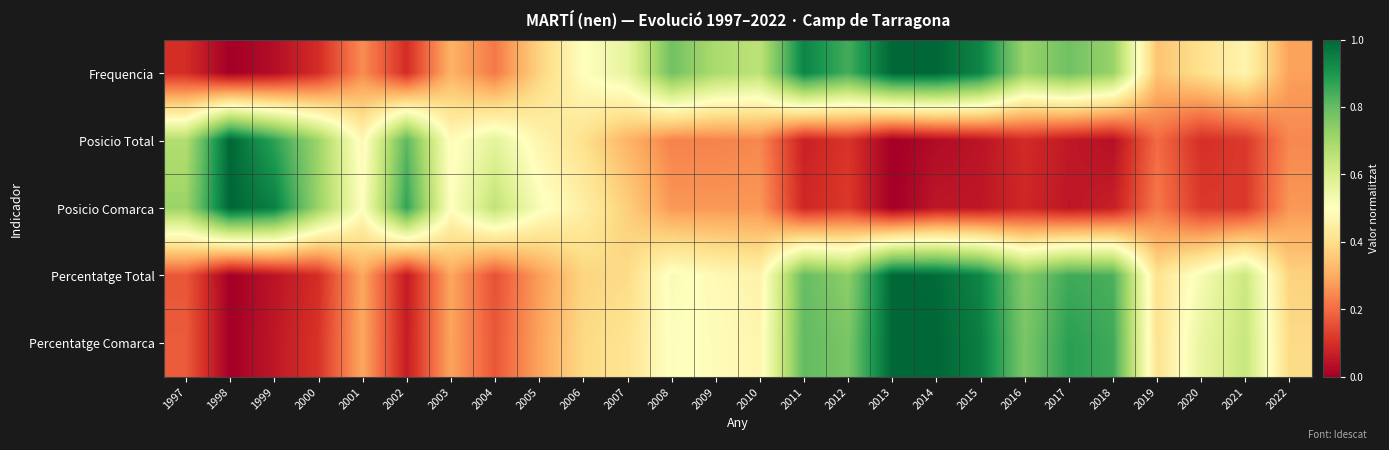

At 2001, list the series in order from largest to smallest.

Posicio Comarca, Posicio Total, Percentatge Comarca, Percentatge Total, Frequencia